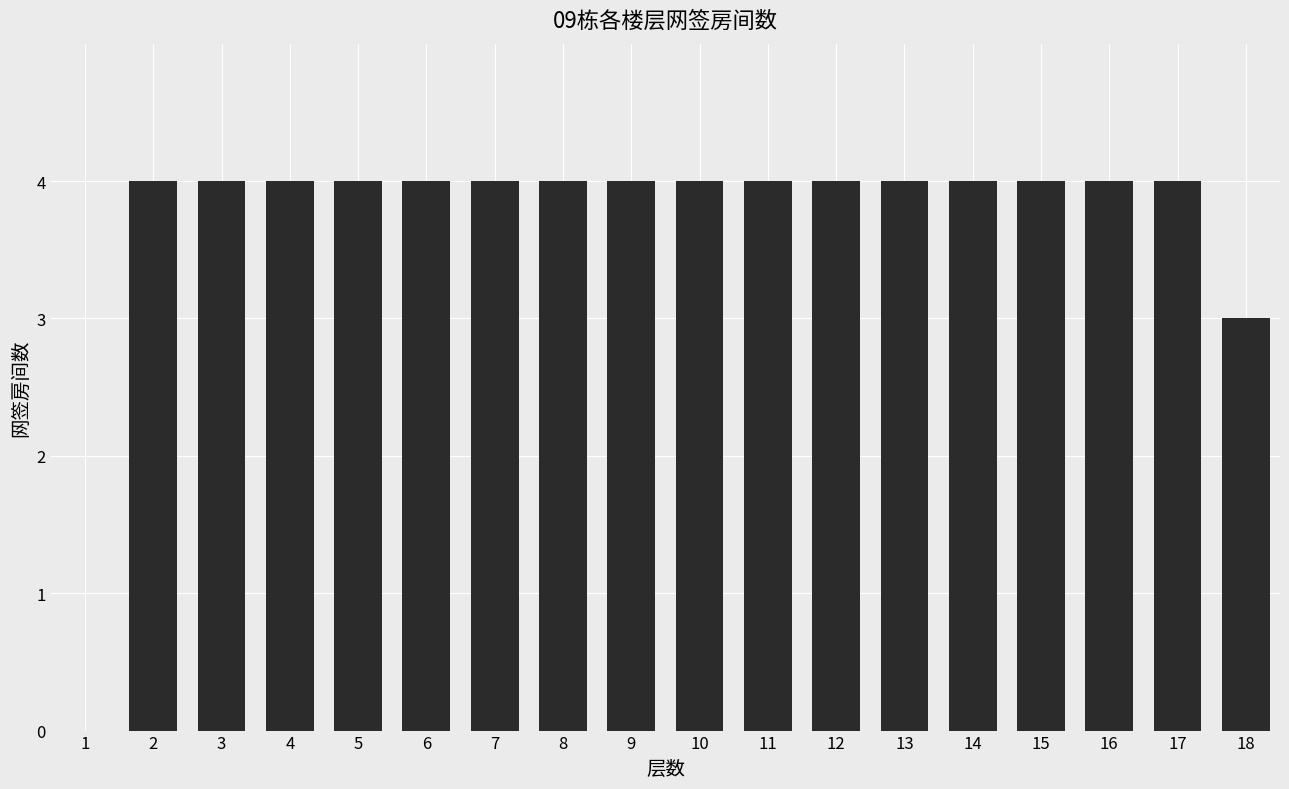

What is the change in value from 14 to 18?

-1